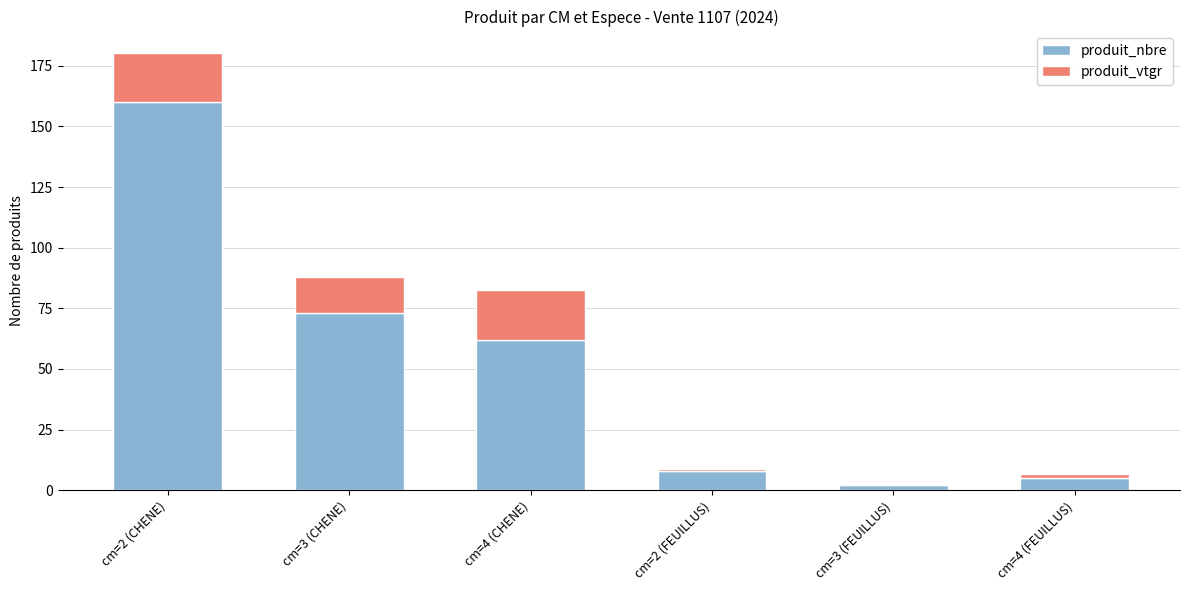

Reading left to right, what are the values for produit_nbre?

cm=2 (CHENE)=160.0	cm=3 (CHENE)=73.0	cm=4 (CHENE)=62.0	cm=2 (FEUILLUS)=8.0	cm=3 (FEUILLUS)=2.0	cm=4 (FEUILLUS)=5.0